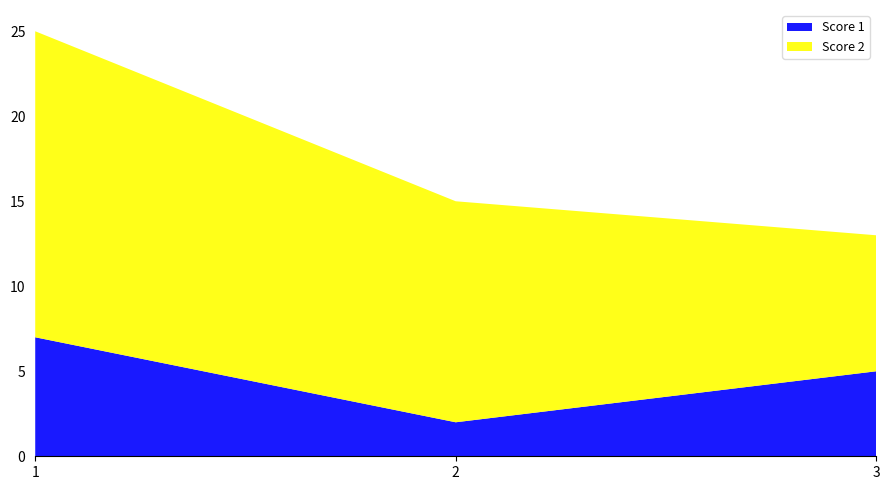

Reading left to right, list all the values displayed in this chart.

Score 1: 7	2	5
Score 2: 18	13	8